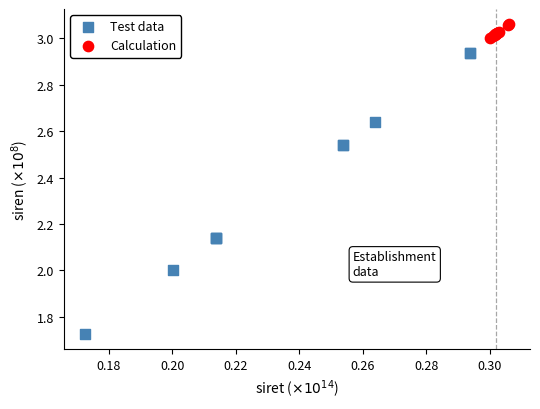

Which series reaches the minimum Y coordinate?

Test data